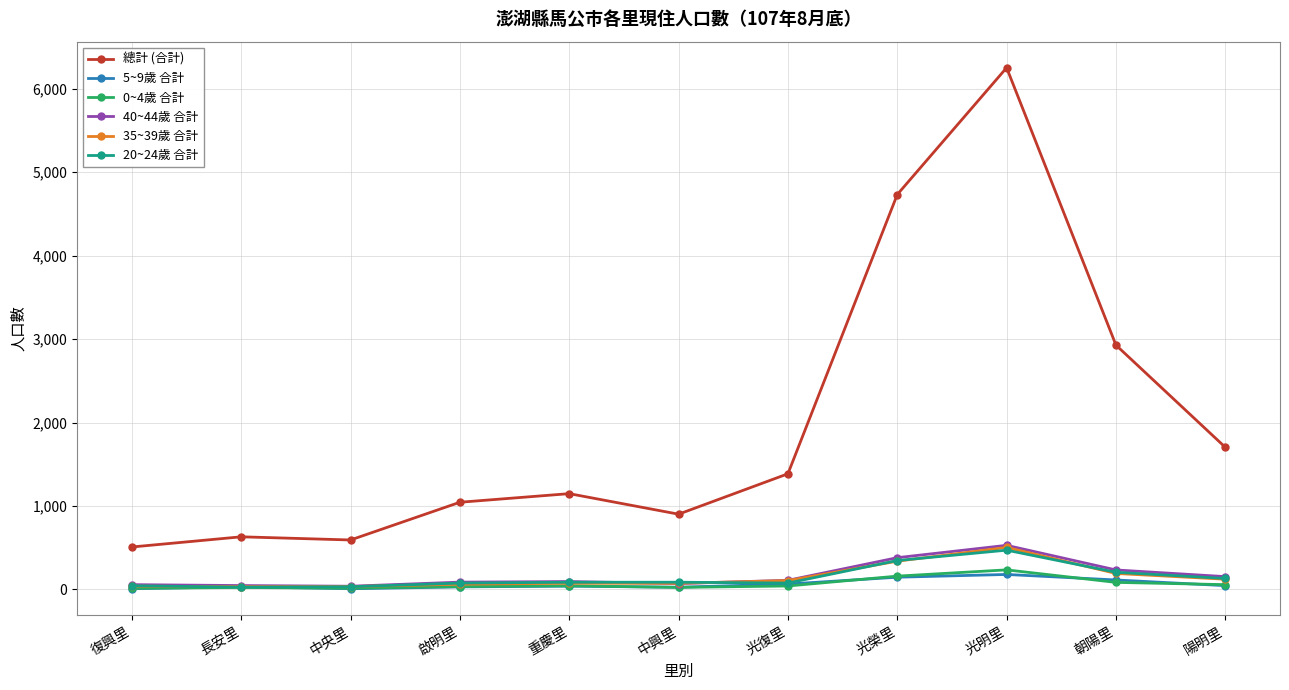

What is the spread (max minus min) of values at 重慶里?

1108